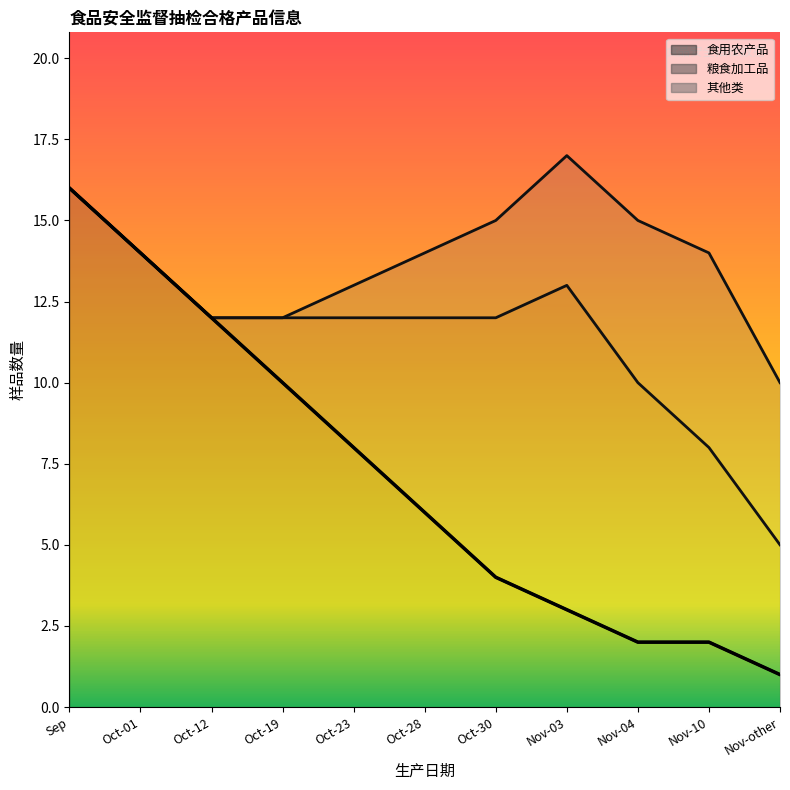

True or false: 食用农产品 and 粮食加工品 intersect in this chart.

False